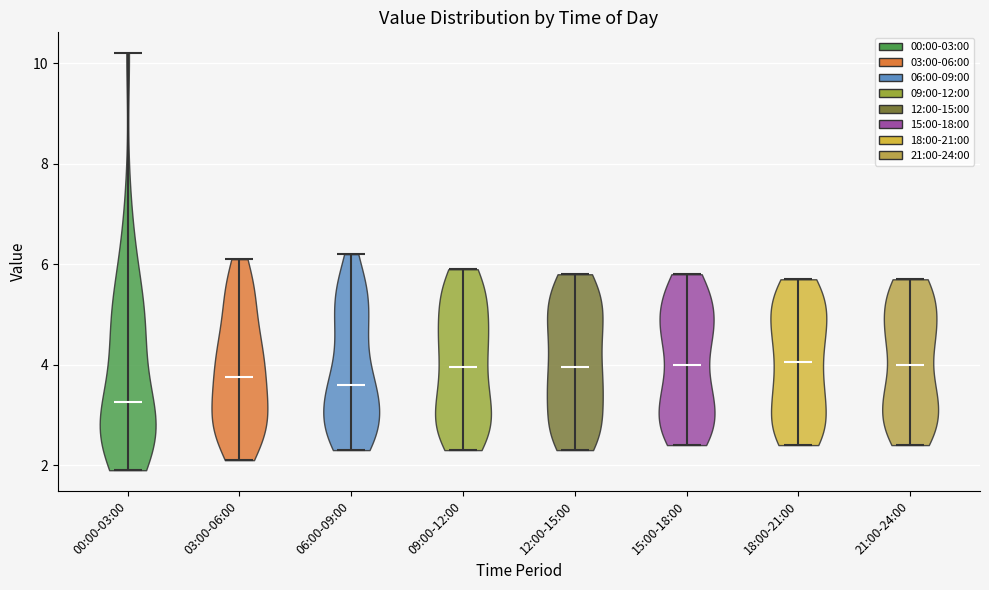

What is the lowest point the violin for 03:00-06:00 reaches on the y-axis? The values are not printed on the chart, so give them approximately, as read against the axis.

2.2